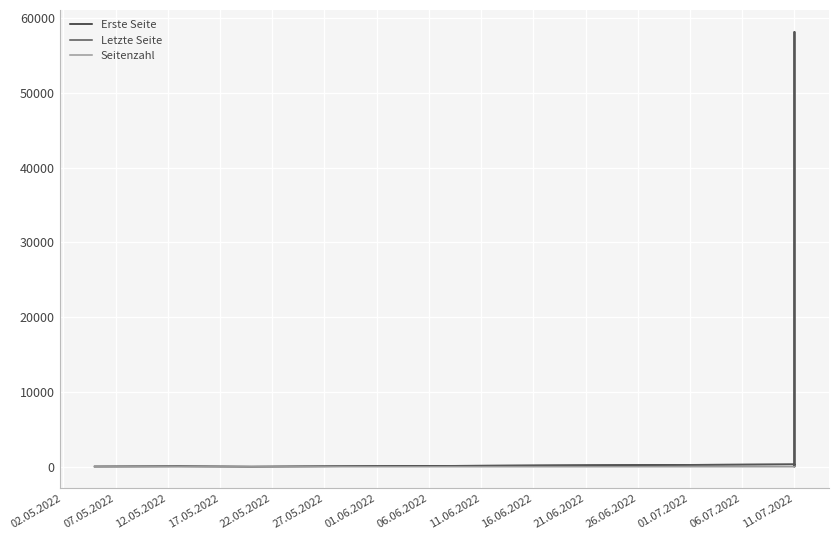

True or false: Letzte Seite and Erste Seite intersect in this chart.

False